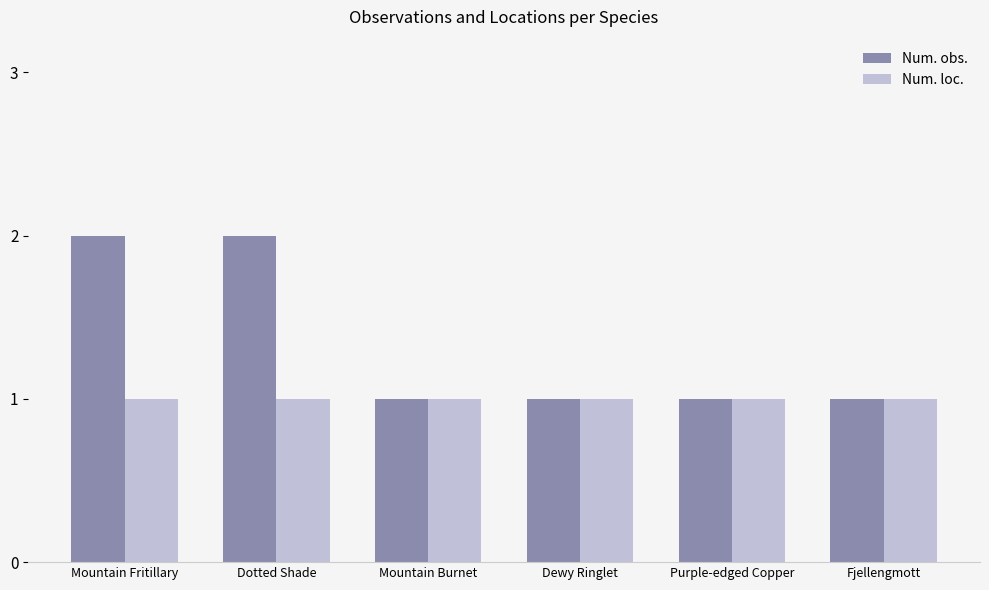

Which series has the largest total across all categories?

Num. obs.